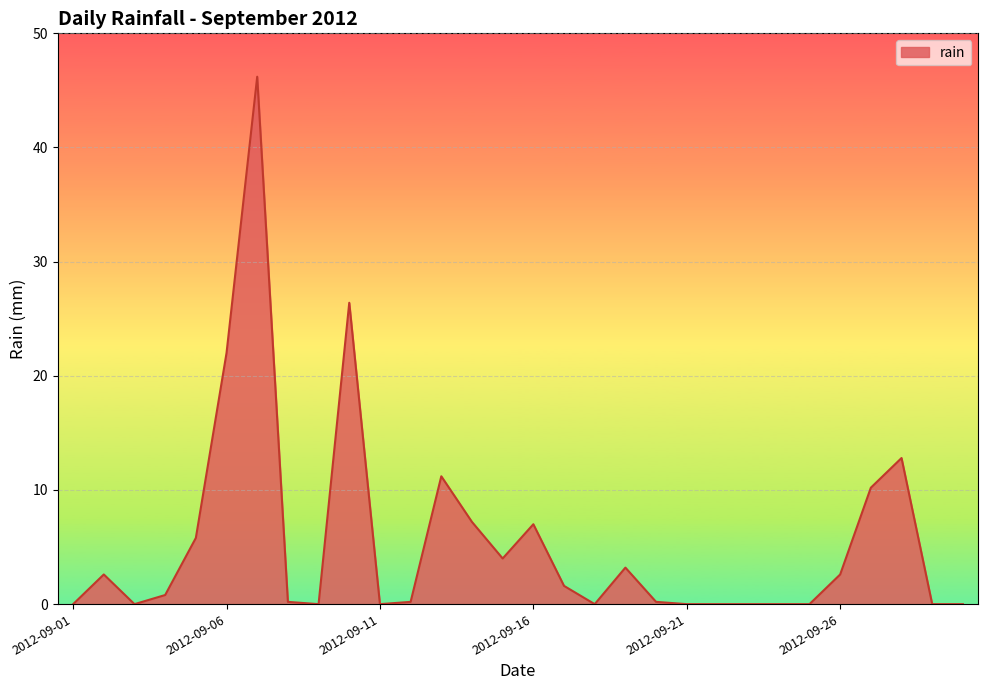

Does the chart have visible grid lines?

Yes